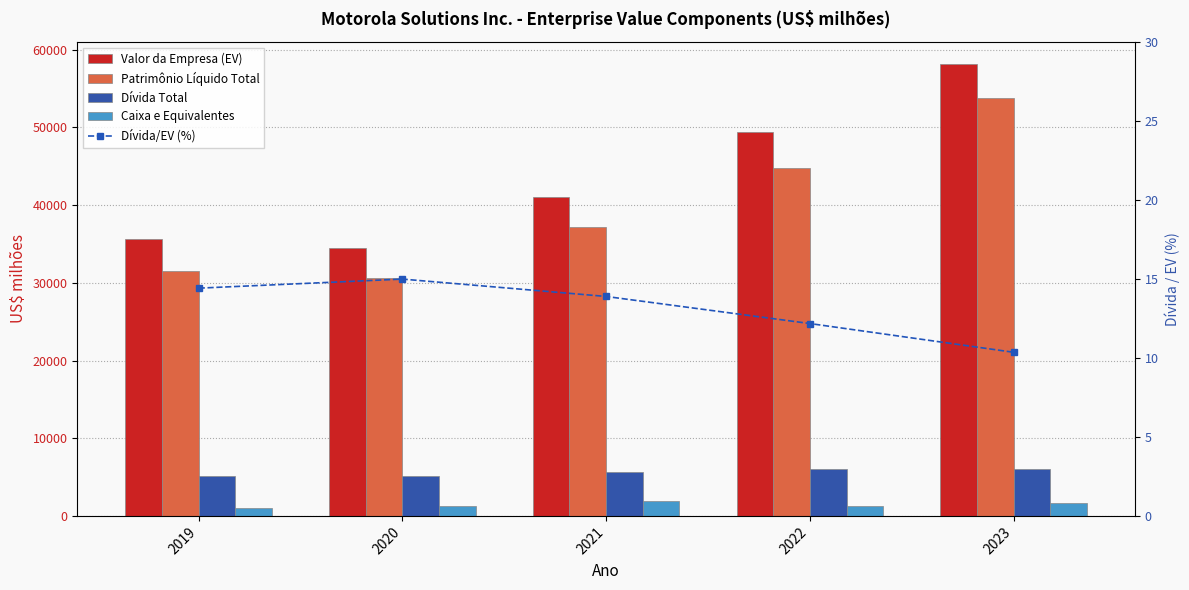

Rank the categories by Caixa e Equivalentes value from lowest to highest.

2019, 2020, 2022, 2023, 2021